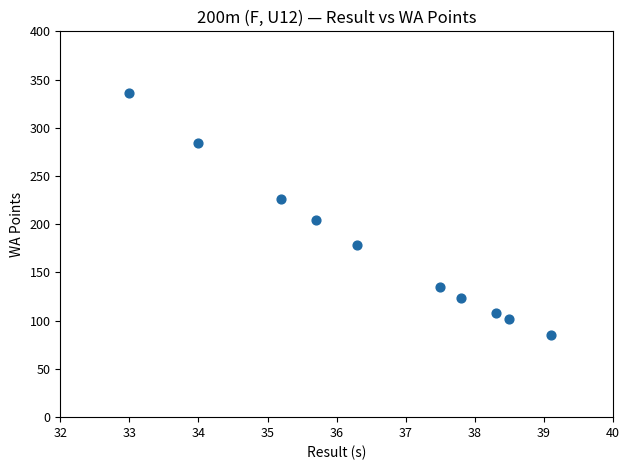

What Y value in the scatter plot is closest to 210?

204